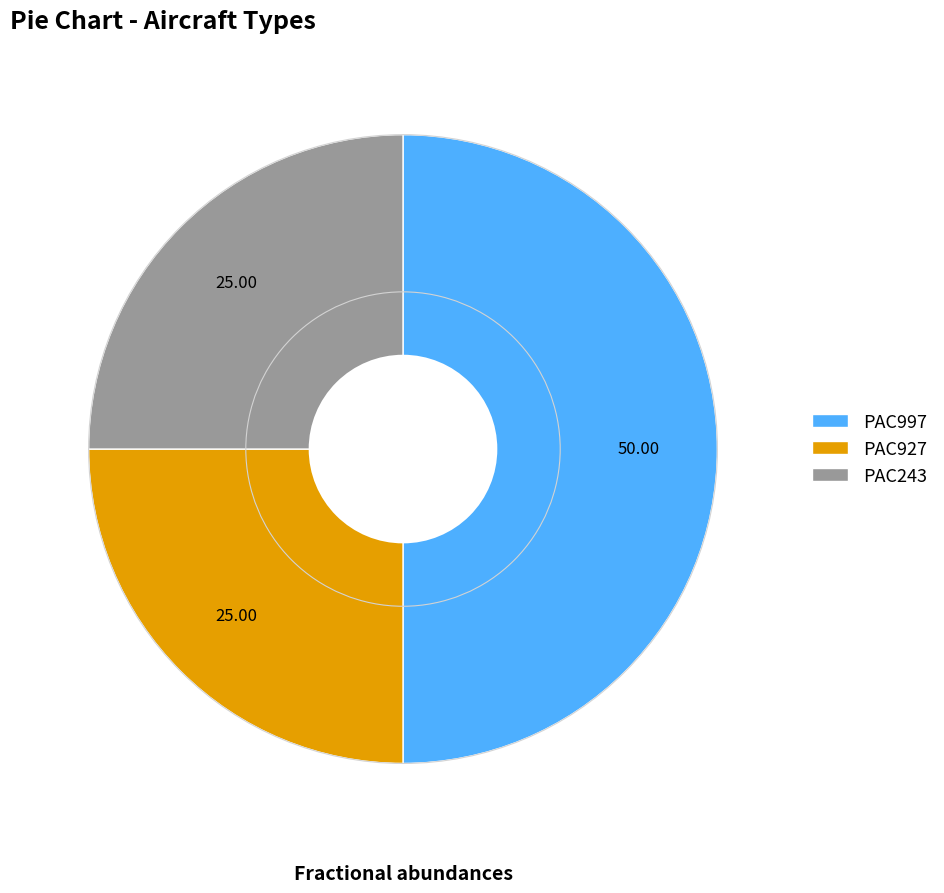

The PAC243 slice represents 25% of the pie. True or false?

True